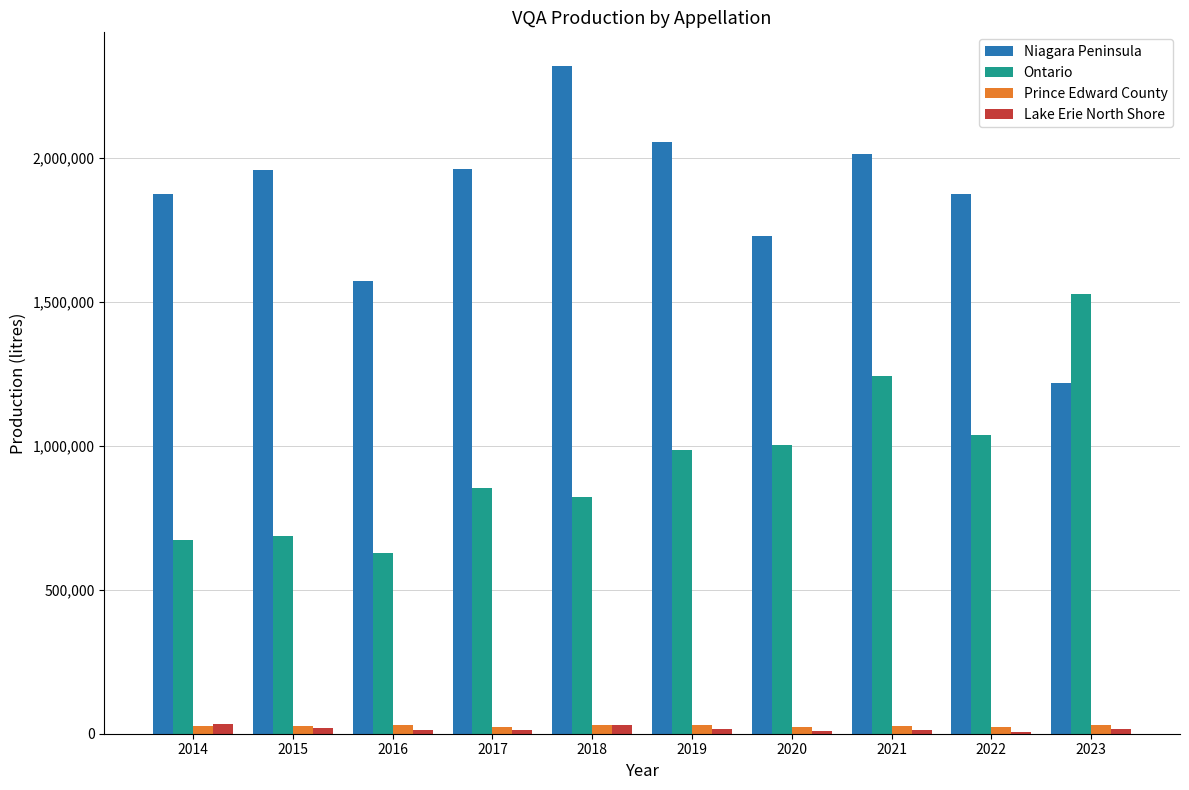

What is the smallest value displayed?

7341